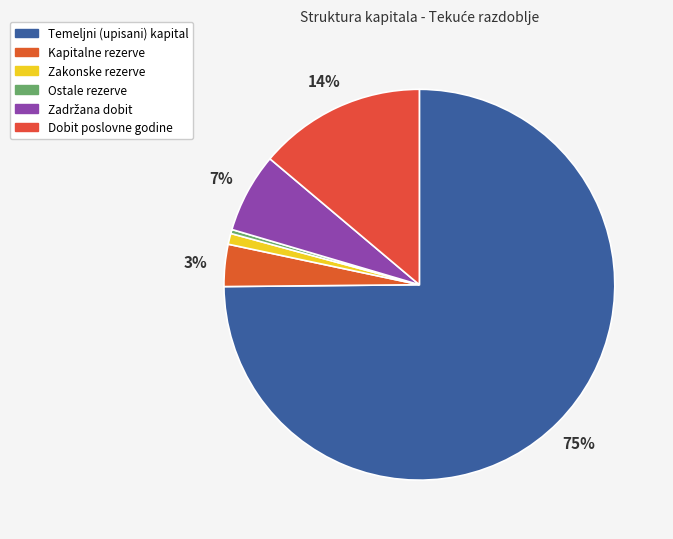

The Kapitalne rezerve slice represents 3% of the pie. True or false?

True